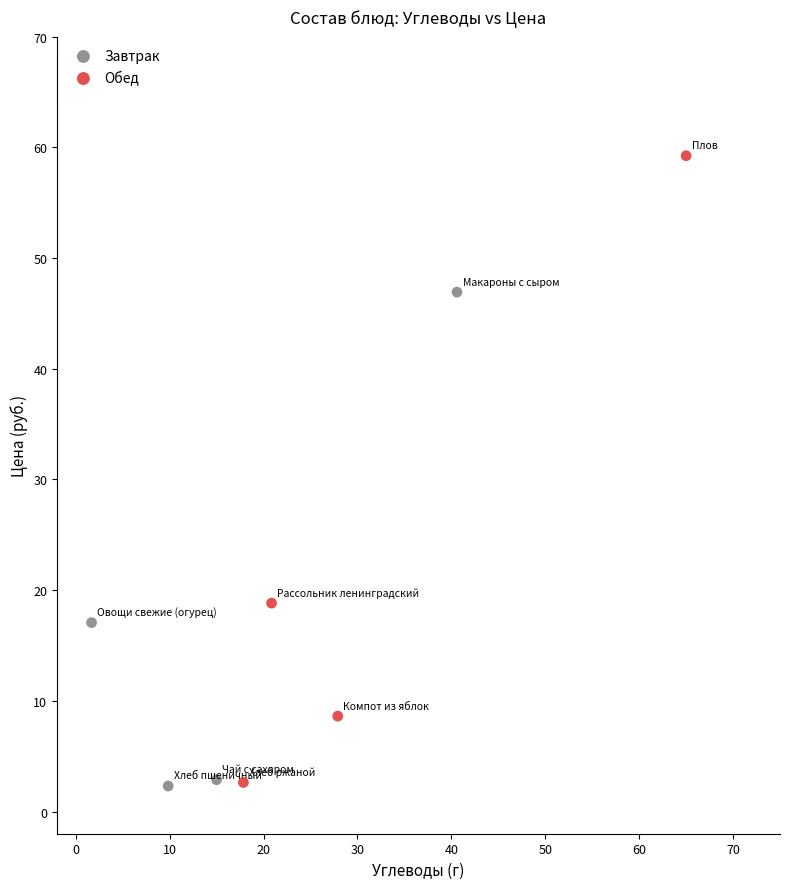

Which series contains the highest Y value?

Обед